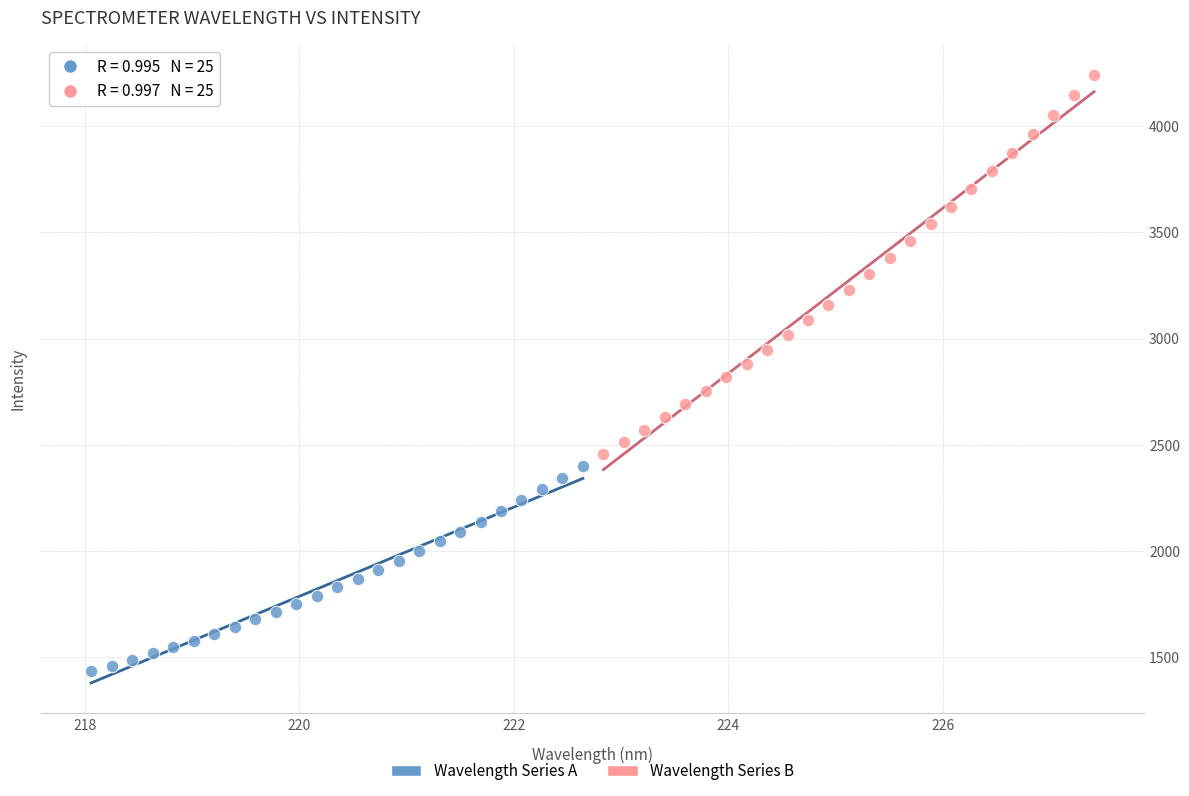

Which series reaches the maximum Y coordinate?

Wavelength Series B